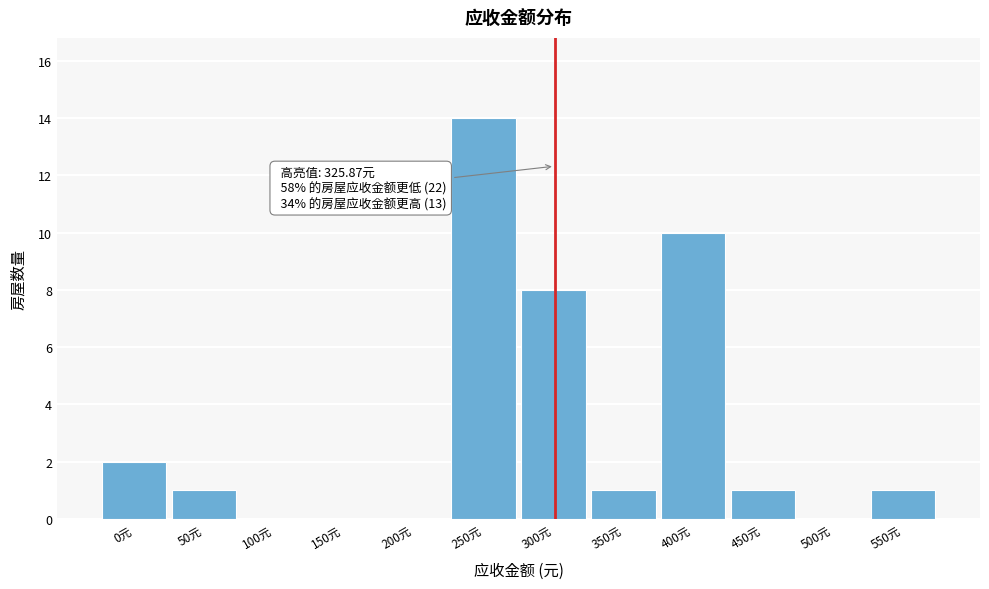

Reading left to right, extract all data points from this chart.

0元=2	50元=1	100元=0	150元=0	200元=0	250元=14	300元=8	350元=1	400元=10	450元=1	500元=0	550元=1